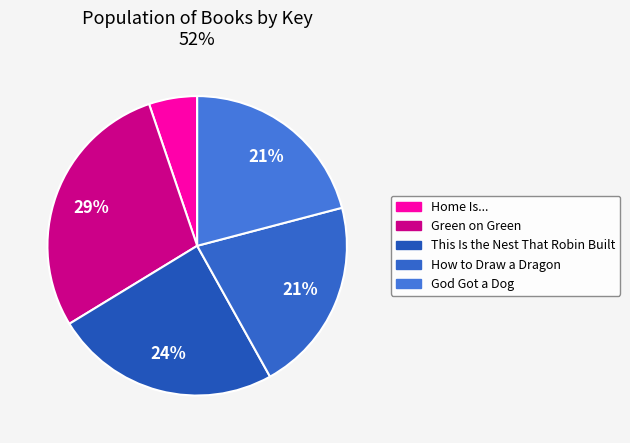

How many segments does this pie chart have?

5